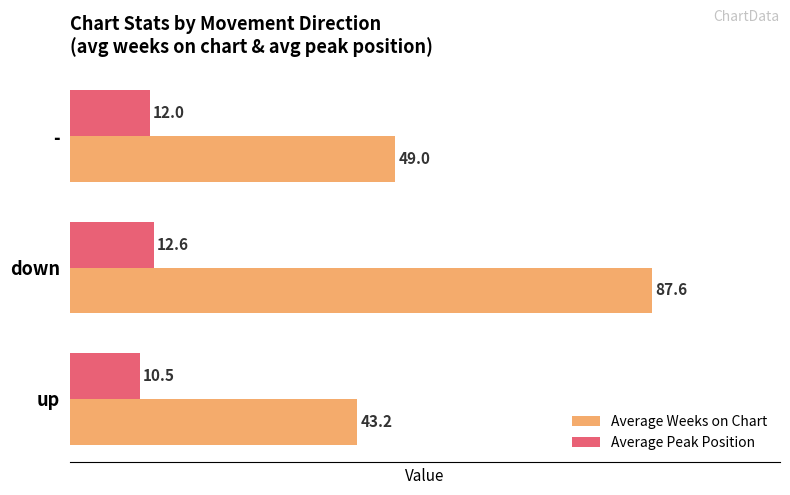

What is the sum of all Average Peak Position values?

35.1